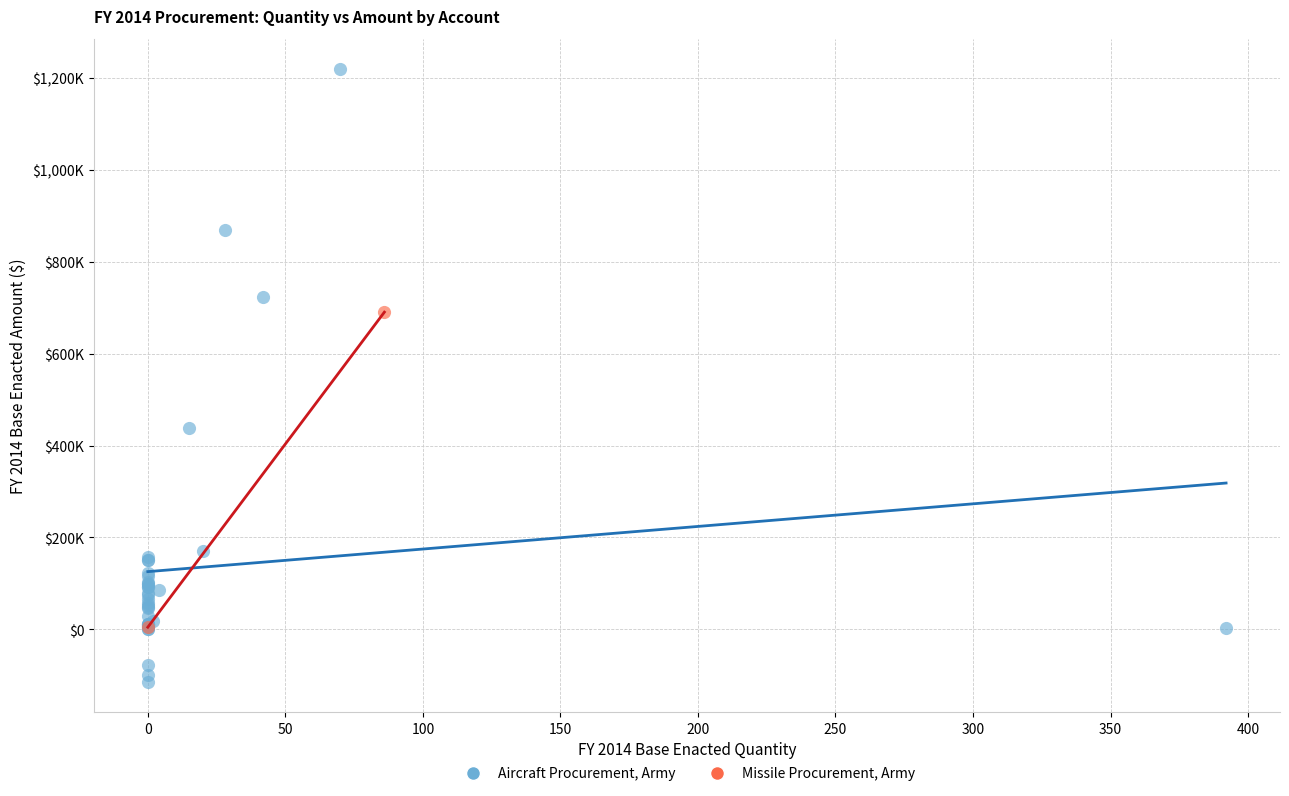

What are all the series names shown in the legend?

Aircraft Procurement, Army, Missile Procurement, Army